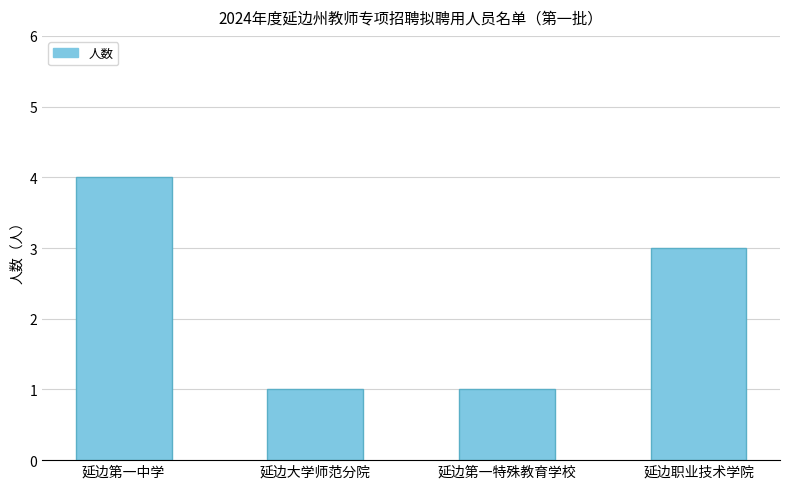

The chart shows a value of 2 at 延边第一特殊教育学校. True or false?

False